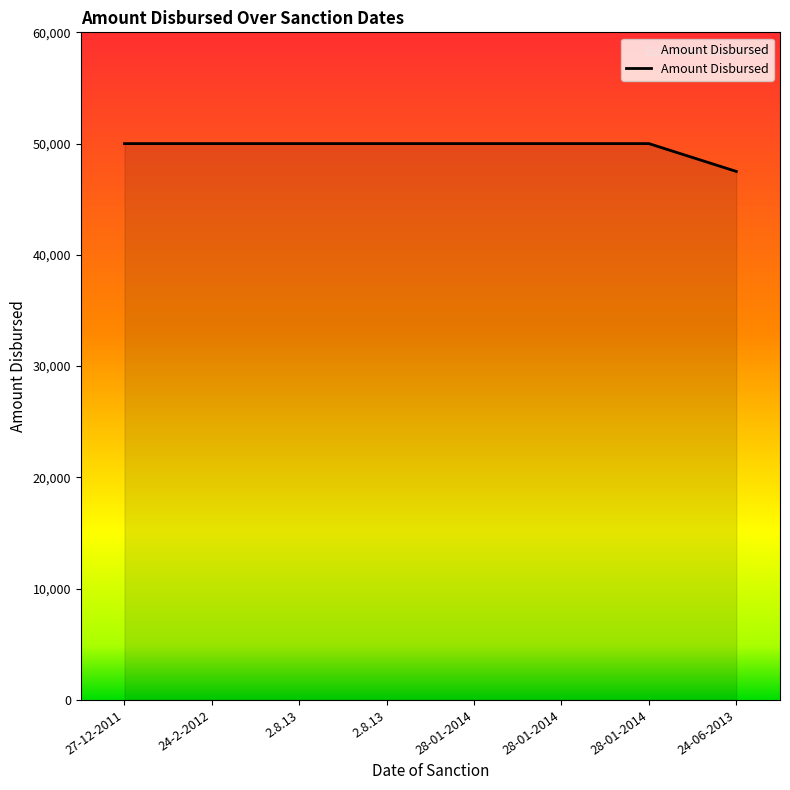

Which label corresponds to the largest value in the chart?

27-12-2011